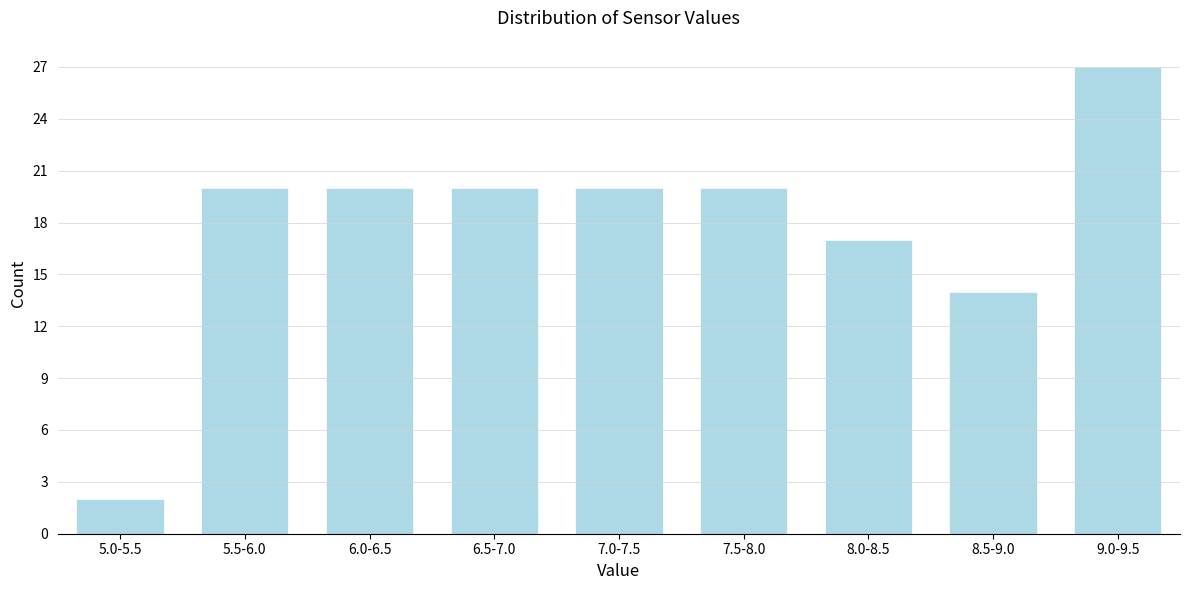

Reading right to left, transcribe all the data shown in this chart.

9.0-9.5=27	8.5-9.0=14	8.0-8.5=17	7.5-8.0=20	7.0-7.5=20	6.5-7.0=20	6.0-6.5=20	5.5-6.0=20	5.0-5.5=2